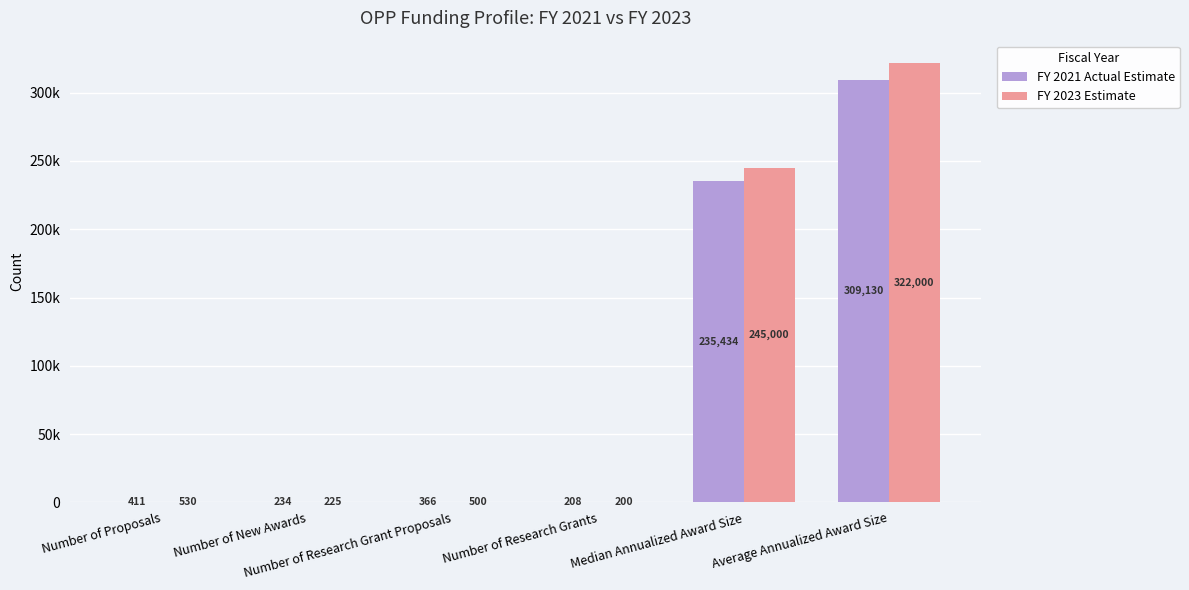

The value of FY 2021 Actual Estimate at Number of Research Grants is 320. True or false?

False